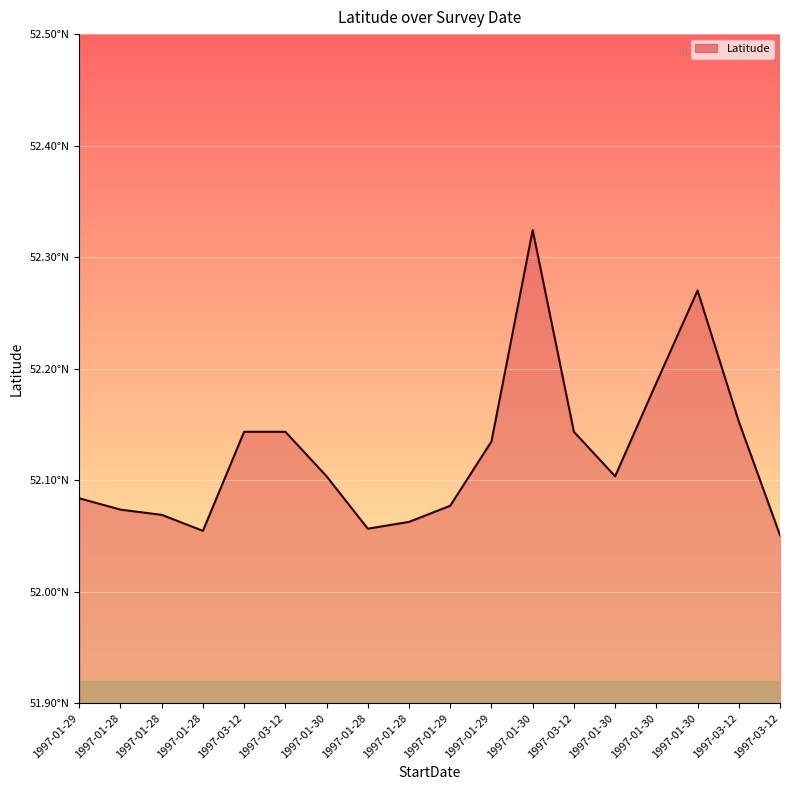

Where is the first local minimum?

1997-01-28